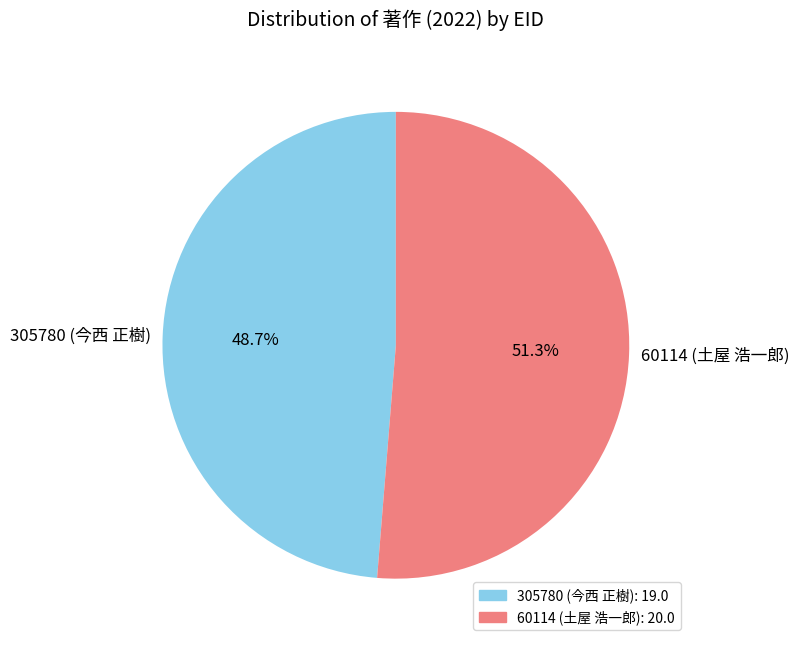

True or false: 305780 (今西 正樹) accounts for 49% of the total.

True